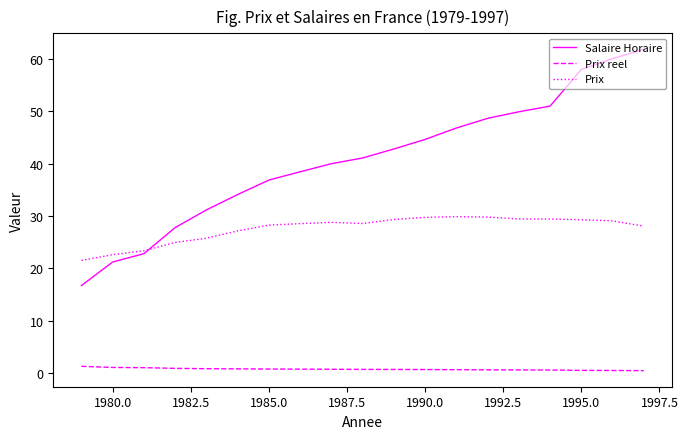

True or false: Salaire Horaire and Prix intersect in this chart.

True